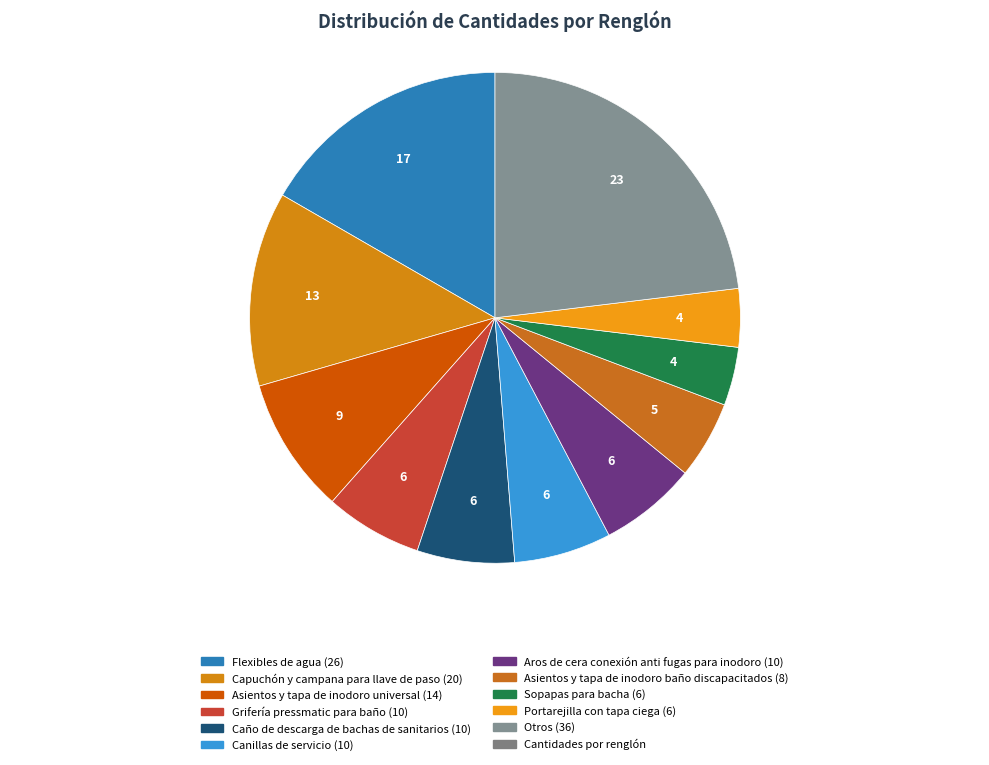

Count the number of slices in the pie.

11